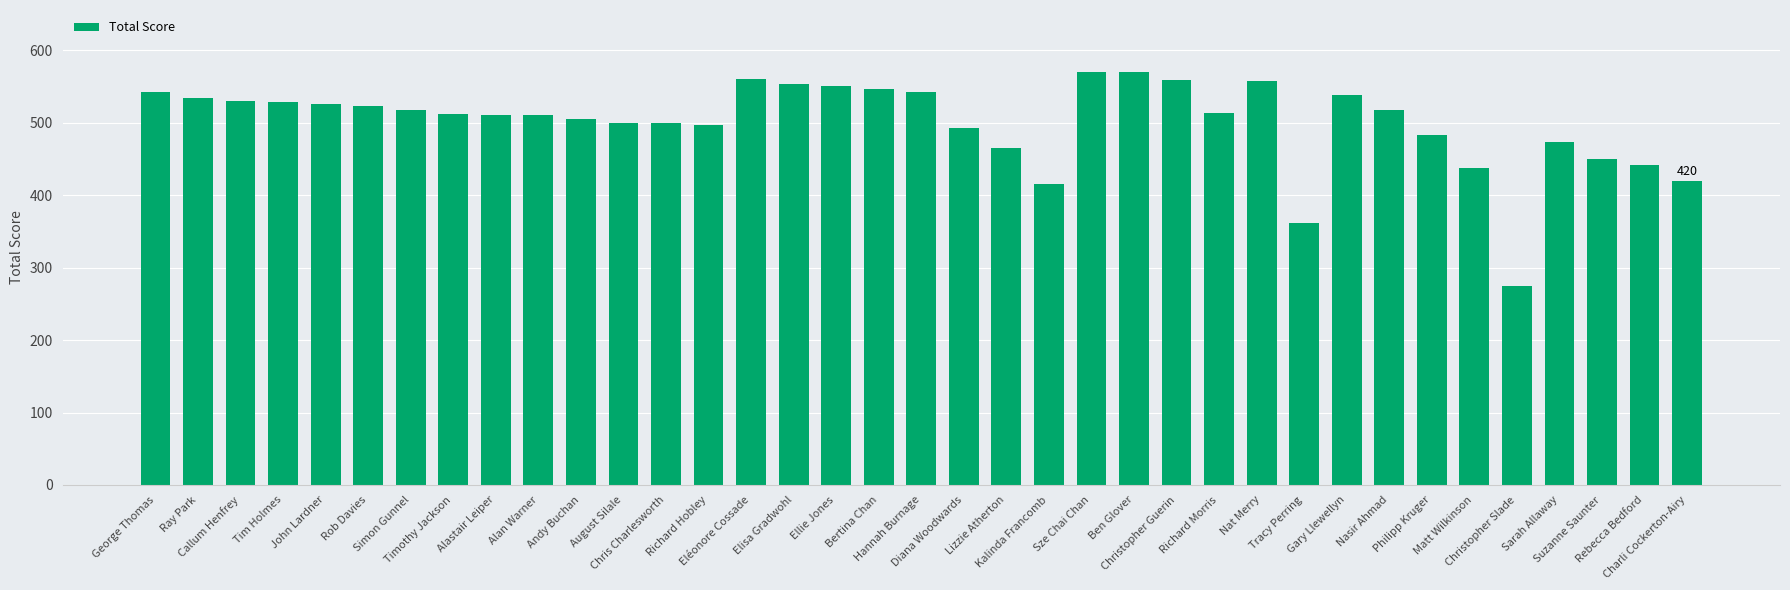

How many bars are there in total?

37